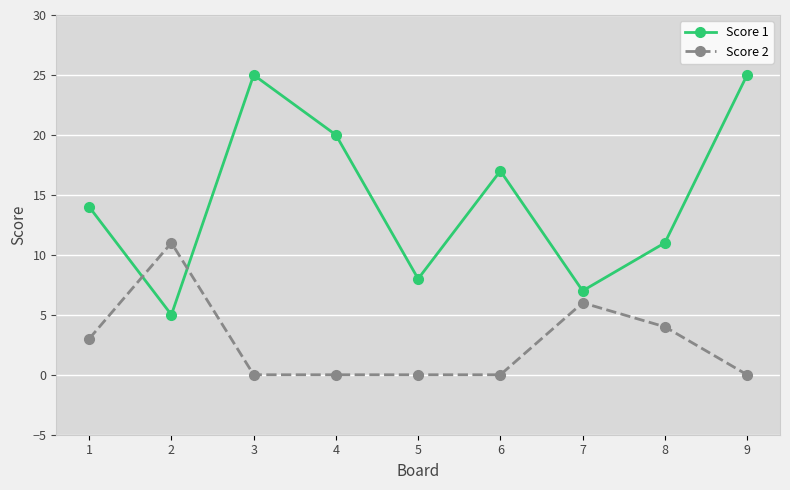

Reading left to right, transcribe all the data shown in this chart.

Score 1: 14	5	25	20	8	17	7	11	25
Score 2: 3	11	0	0	0	0	6	4	0